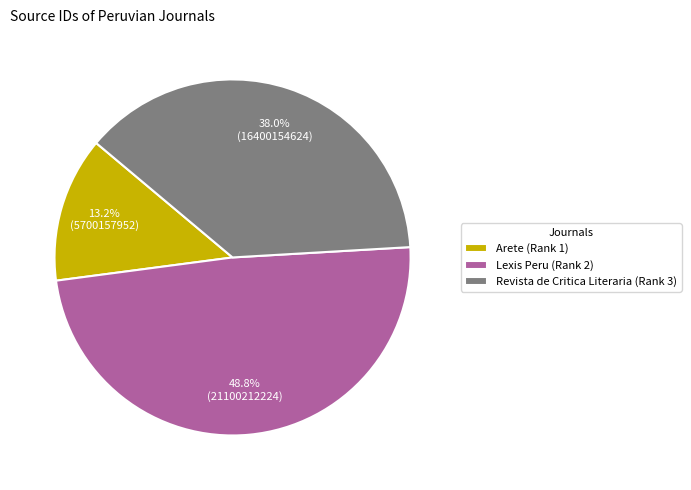

To the nearest percent, what is the combined percentage of Revista de Critica Literaria (Rank 3) and Arete (Rank 1)?

51%